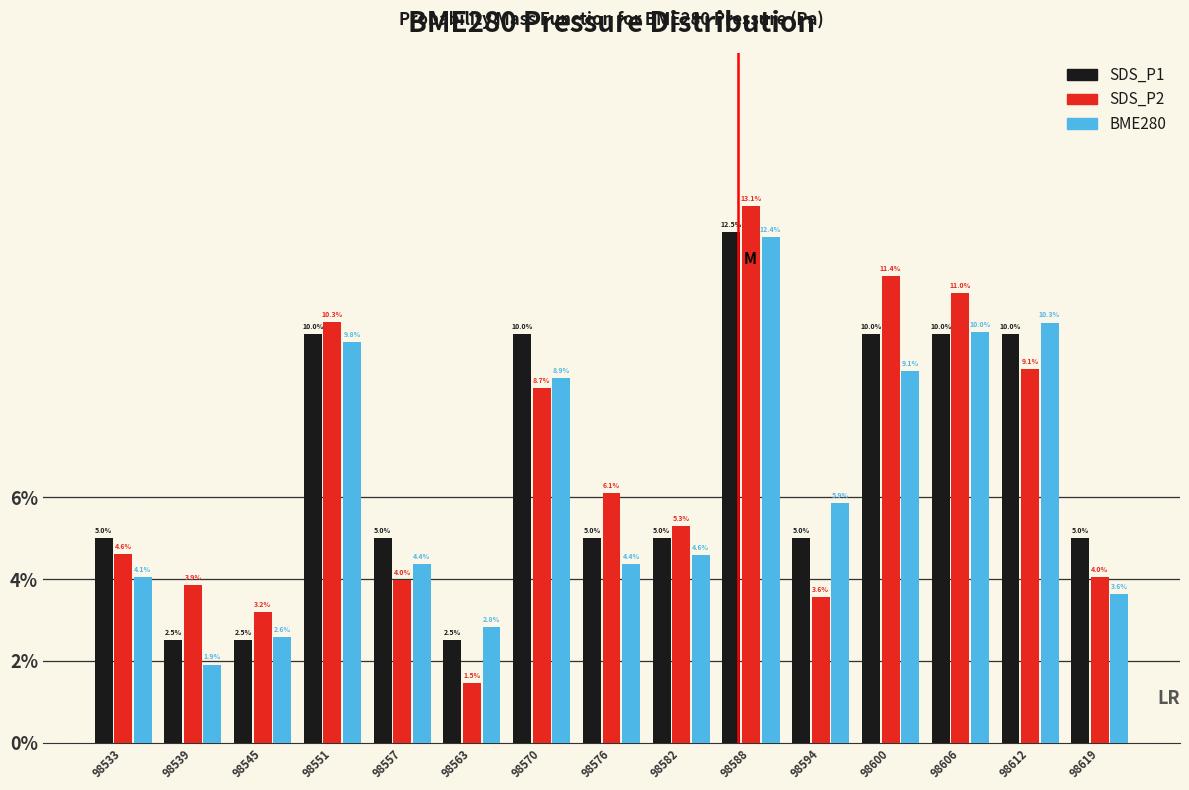

Reading left to right, list every range on the x-axis with the height of the bar of each series over it. The bar edges are not printed on the chart, so give them approximately, as read against the axis.

98530 to 98536: SDS_P1=5.0	SDS_P2=4.6	BME280=4.1
98536 to 98542: SDS_P1=2.5	SDS_P2=3.9	BME280=1.9
98542 to 98549: SDS_P1=2.5	SDS_P2=3.2	BME280=2.6
98549 to 98555: SDS_P1=10.0	SDS_P2=10.3	BME280=9.8
98555 to 98561: SDS_P1=5.0	SDS_P2=4.0	BME280=4.4
98561 to 98567: SDS_P1=2.5	SDS_P2=1.5	BME280=2.8
98567 to 98573: SDS_P1=10.0	SDS_P2=8.7	BME280=8.9
98573 to 98579: SDS_P1=5.0	SDS_P2=6.1	BME280=4.4
98579 to 98585: SDS_P1=5.0	SDS_P2=5.3	BME280=4.6
98585 to 98591: SDS_P1=12.5	SDS_P2=13.1	BME280=12.4
98591 to 98598: SDS_P1=5.0	SDS_P2=3.6	BME280=5.9
98598 to 98604: SDS_P1=10.0	SDS_P2=11.4	BME280=9.1
98604 to 98610: SDS_P1=10.0	SDS_P2=11.0	BME280=10.0
98610 to 98616: SDS_P1=10.0	SDS_P2=9.1	BME280=10.3
98616 to 98622: SDS_P1=5.0	SDS_P2=4.0	BME280=3.6